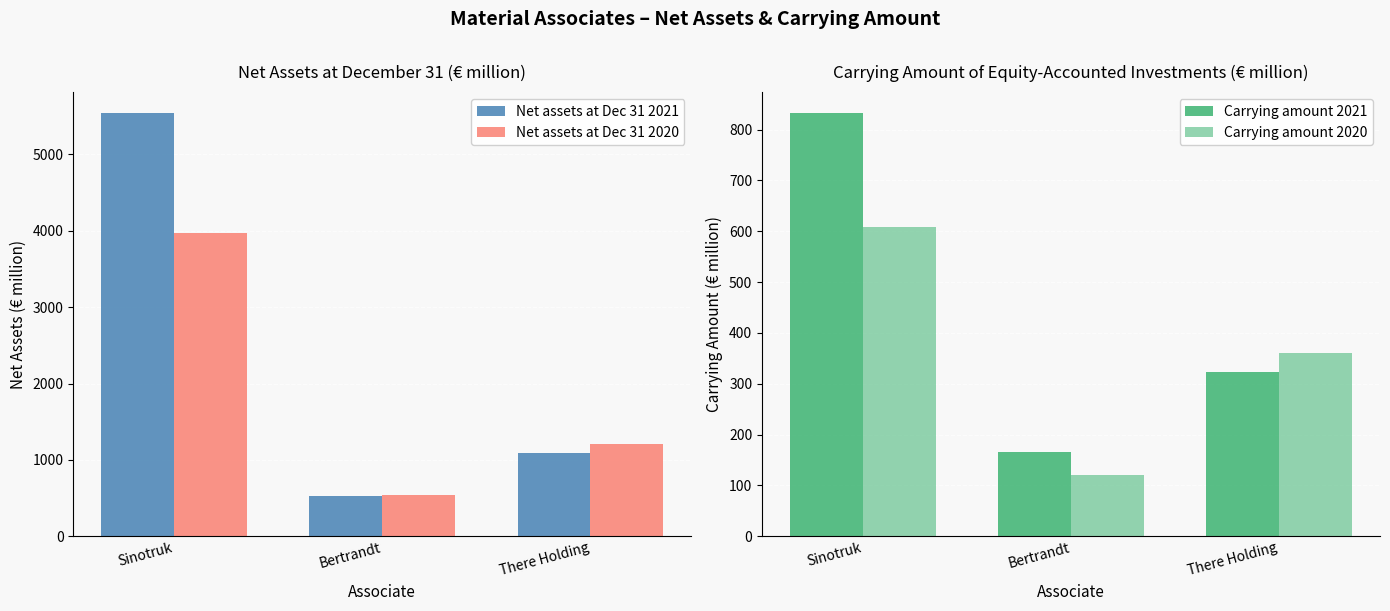

The Carrying amount 2020 series shows 608 at Sinotruk. True or false?

True